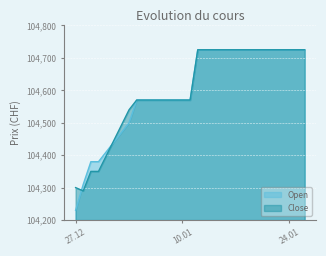

How many series are shown in this chart?

2